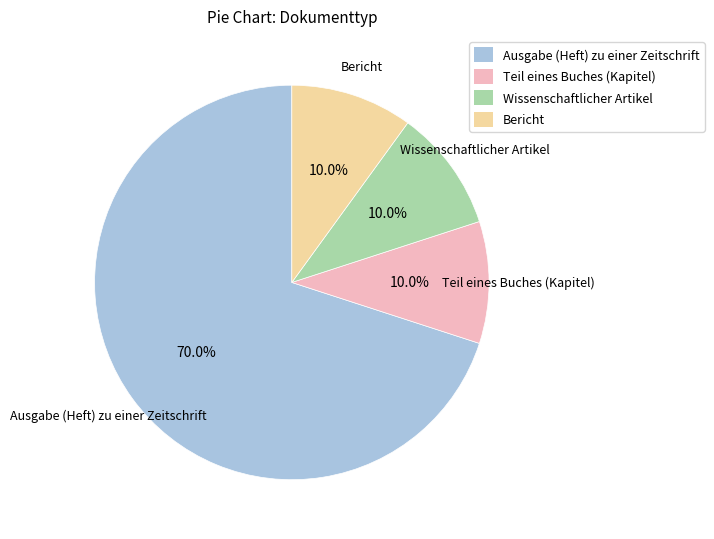

To the nearest percent, what portion does Ausgabe (Heft) zu einer Zeitschrift represent?

70%